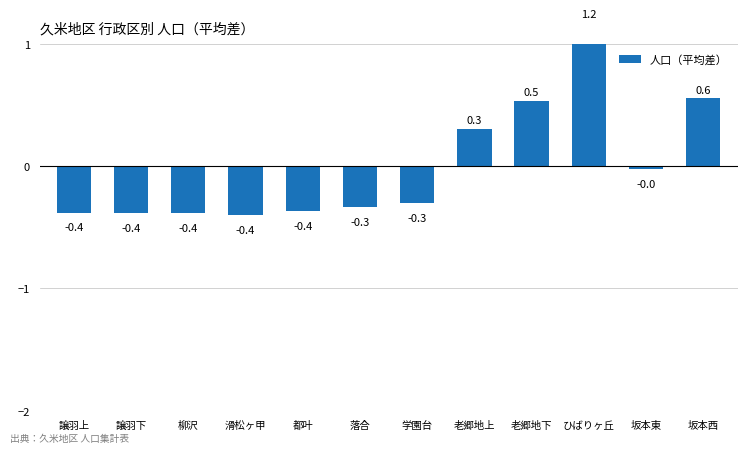

Rank the categories by value from lowest to highest.

滑松ヶ甲, 譲羽下, 柳沢, 譲羽上, 都叶, 落合, 学園台, 坂本東, 老郷地上, 老郷地下, 坂本西, ひばりヶ丘